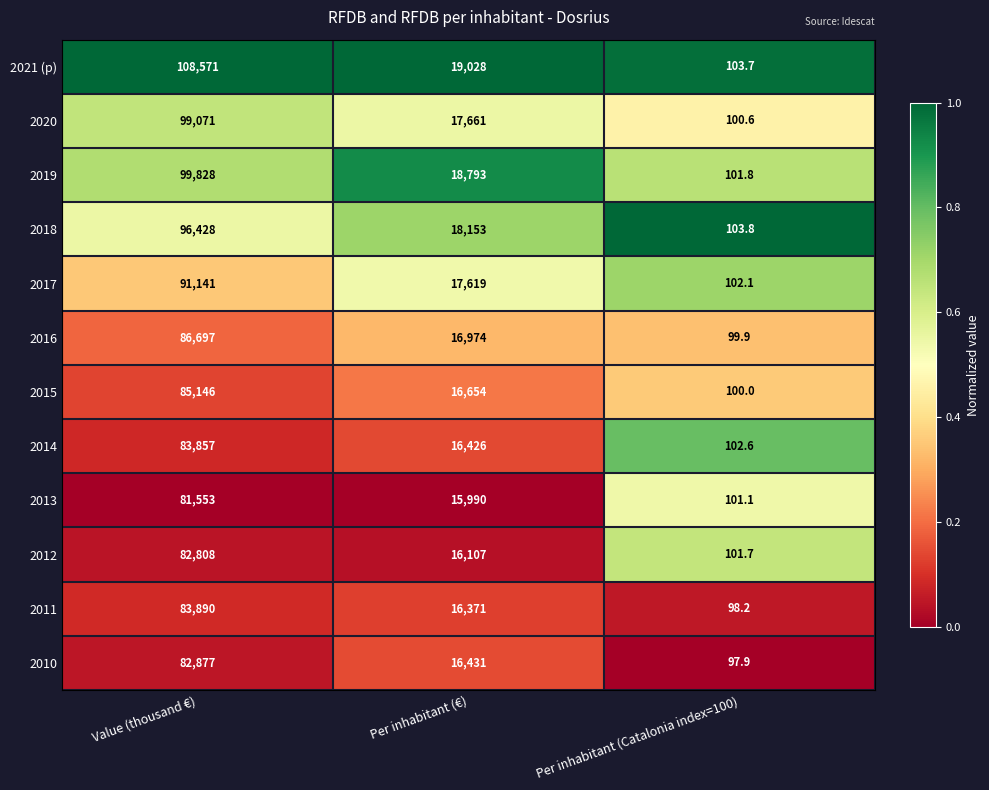

The value of 2016 at Value (thousand €) is 44131.2. True or false?

False